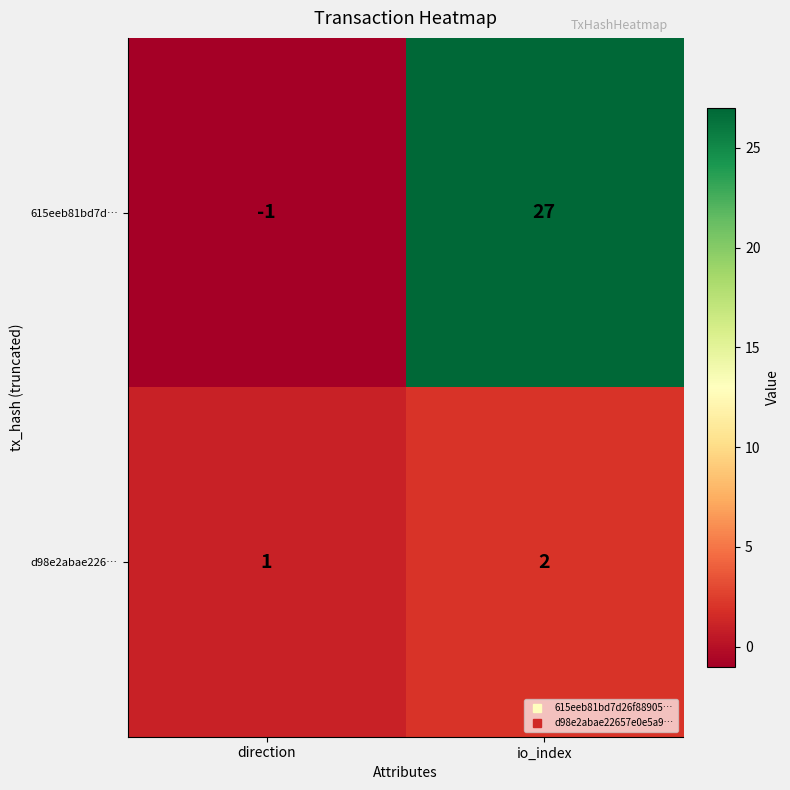

Is it true that d98e2abae226… equals 3 at io_index?

False